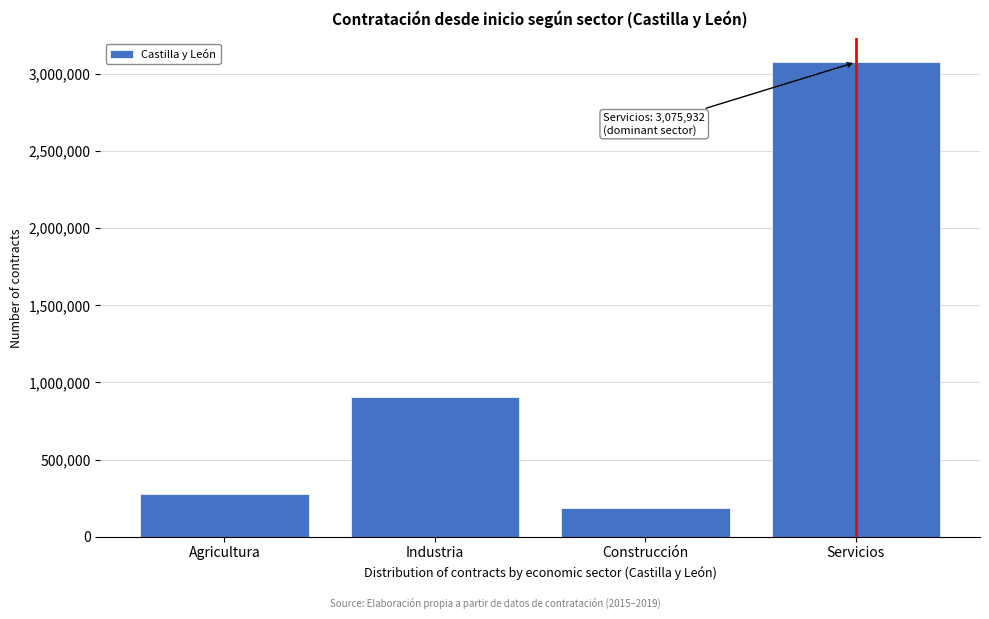

Reading right to left, extract all data points from this chart.

Servicios=3075932	Construcción=182652	Industria=905394	Agricultura=276493